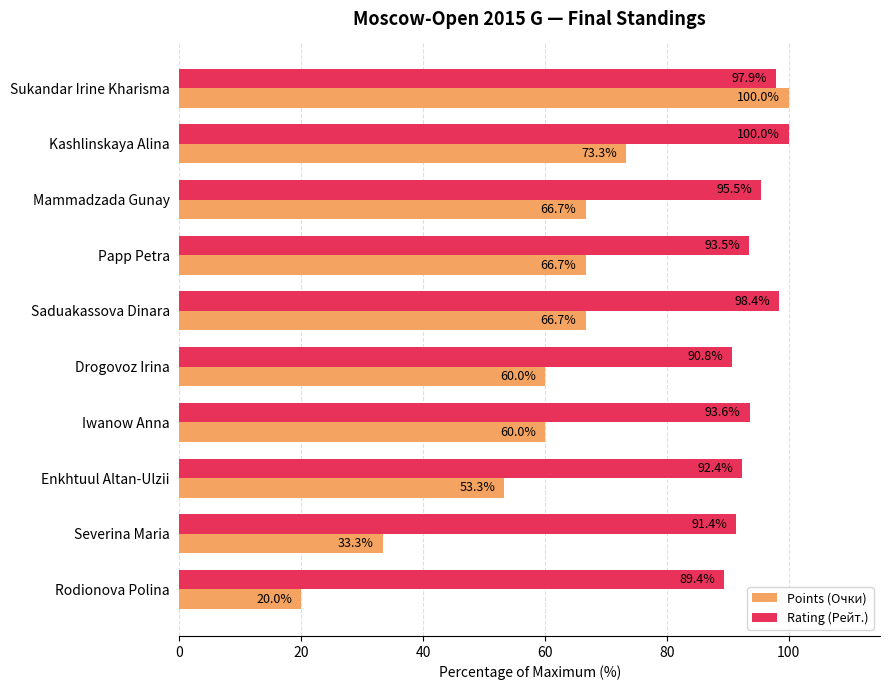

What is the difference between the maximum and minimum values in the Points (Очки) series?

80.0